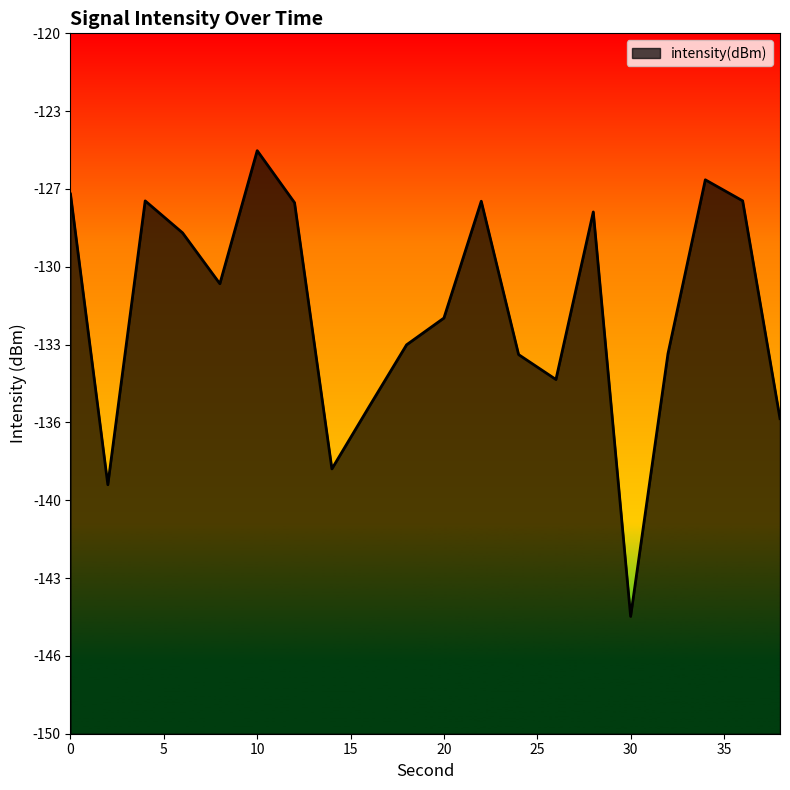

How many lines are shown in the chart?

1